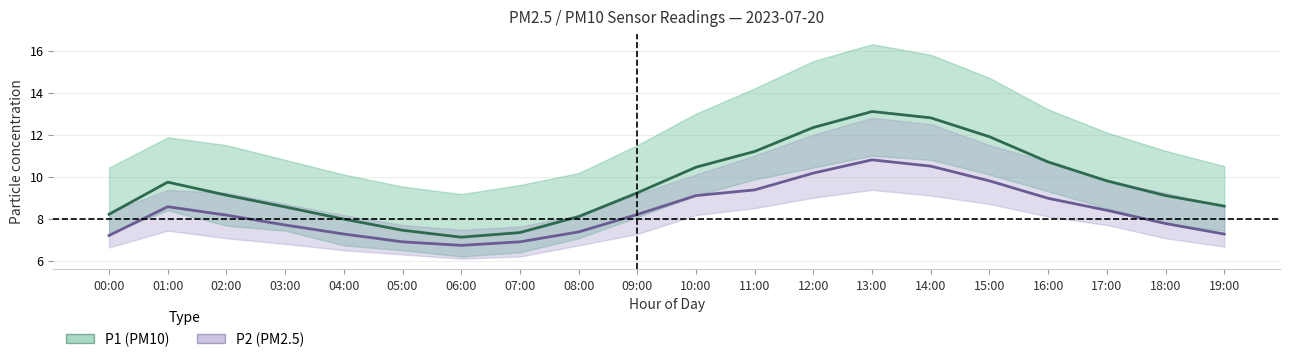

What is the value of the P2 (PM2.5) point at the 20th from the left?

7.3